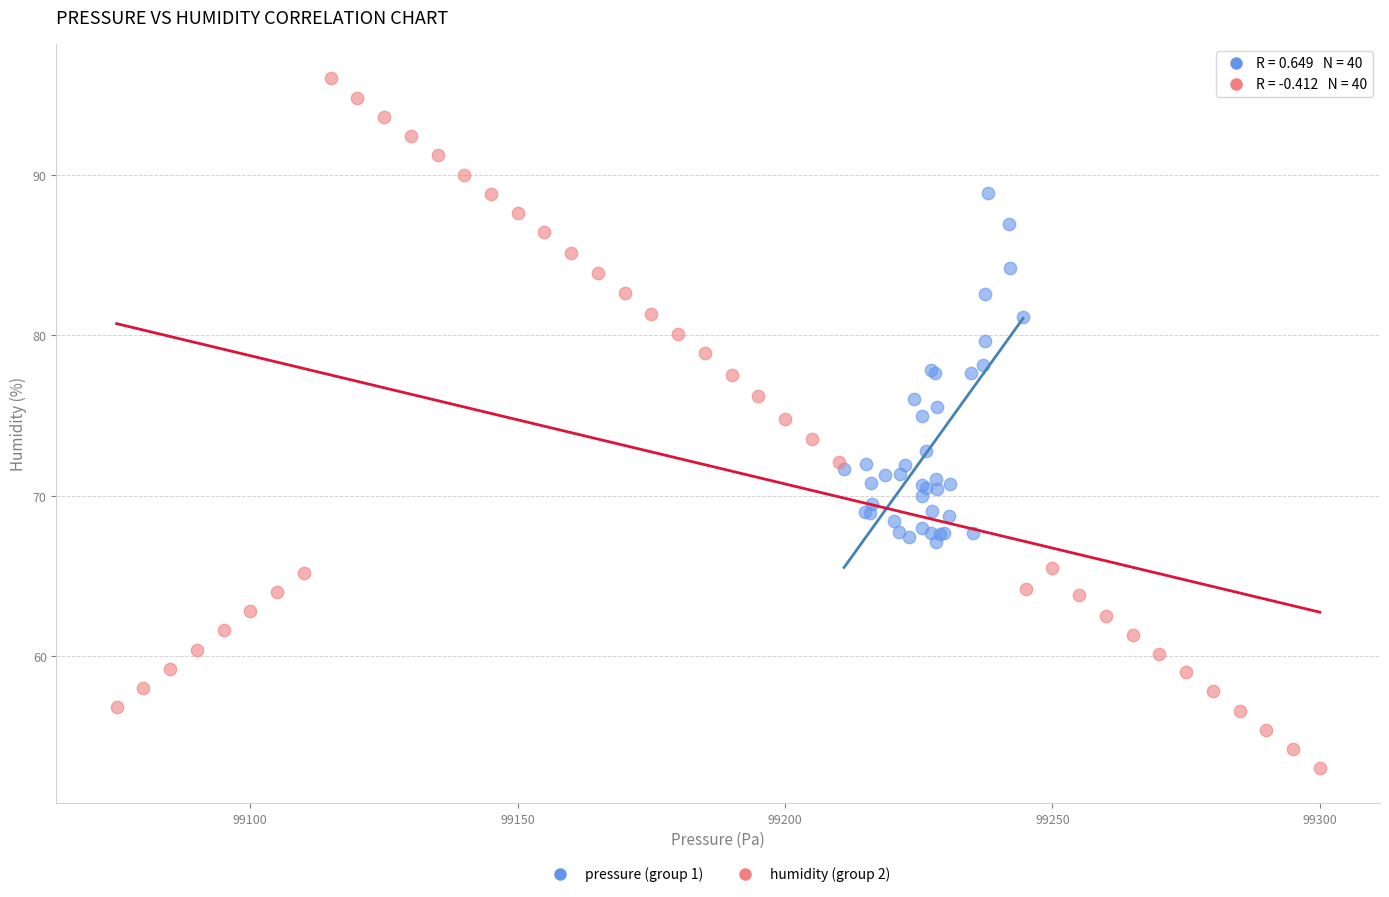

Which series has the widest spread of Y values?

humidity (group 2)